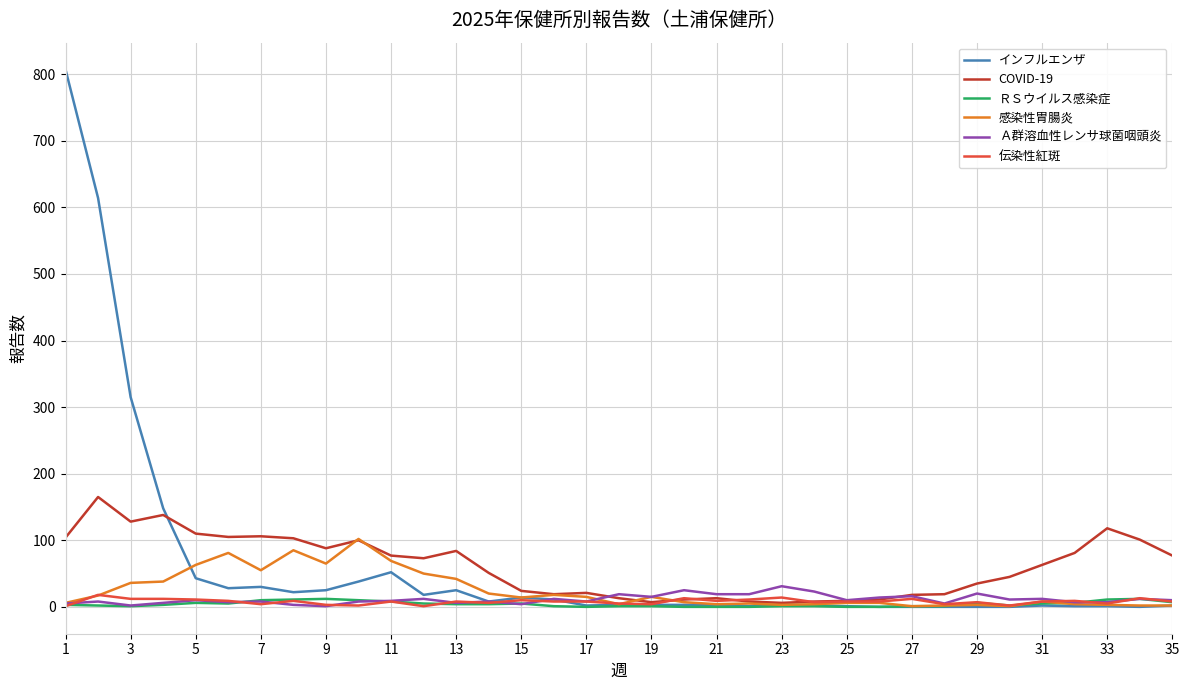

What is the highest value of the 伝染性紅斑 series?

18